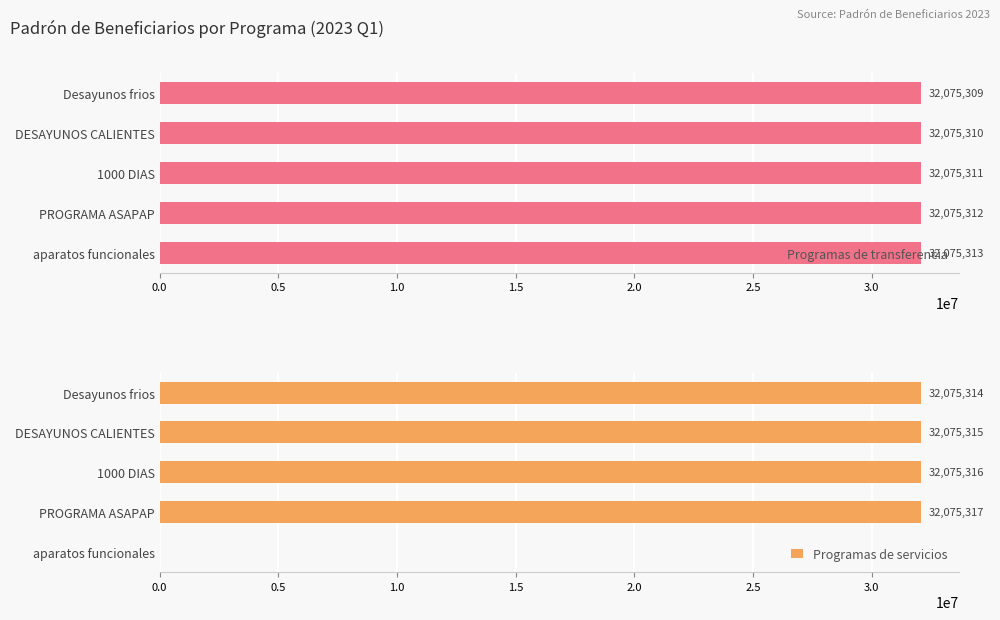

What is the sum of all Programas de transferencia values?

160376555